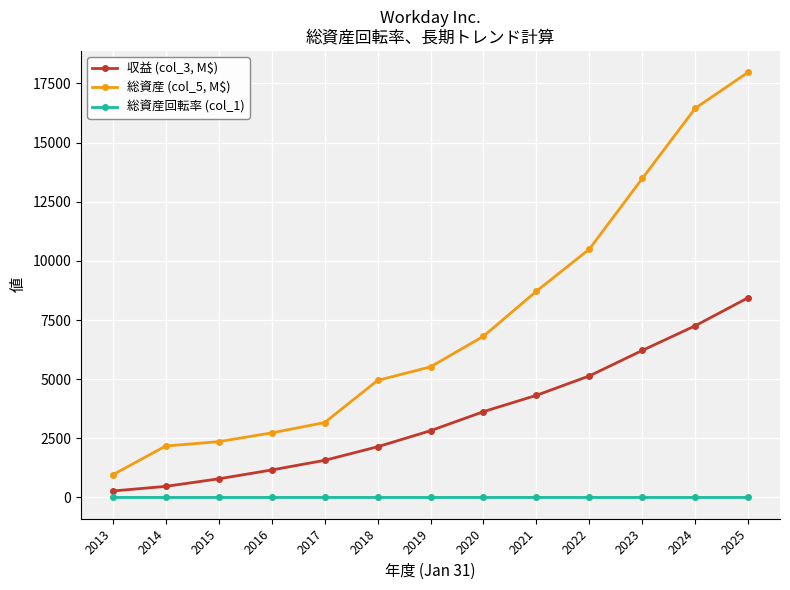

Is the value of 総資産回転率 (col_1) at 2018 greater than the value of 総資産 (col_5, M$) at 2019?

No